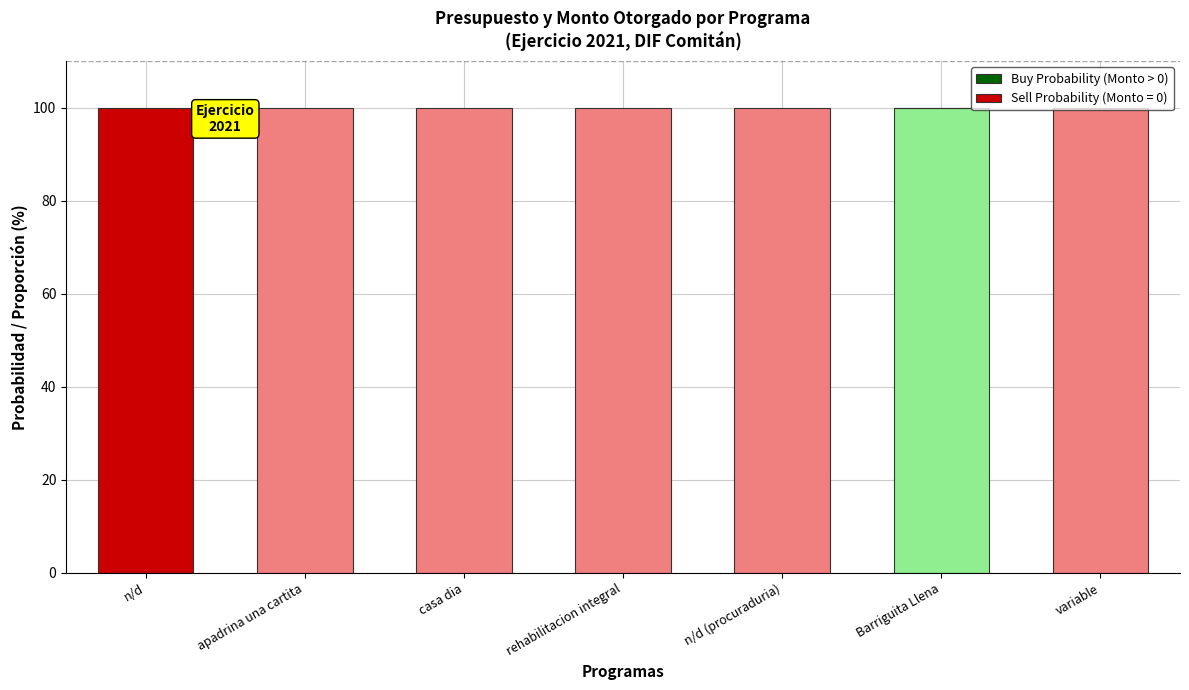

At which label does Buy Probability (Monto > 0) reach its peak?

Barriguita Llena